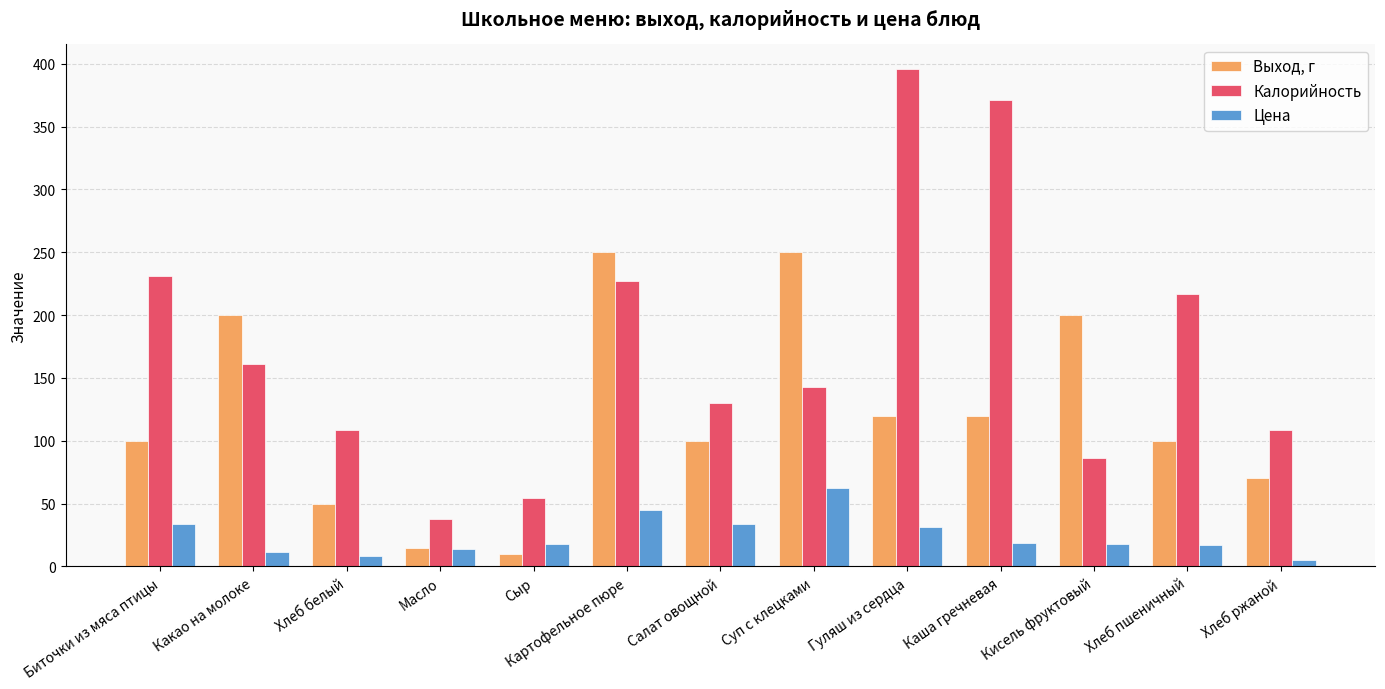

How many bars are there in total?

39